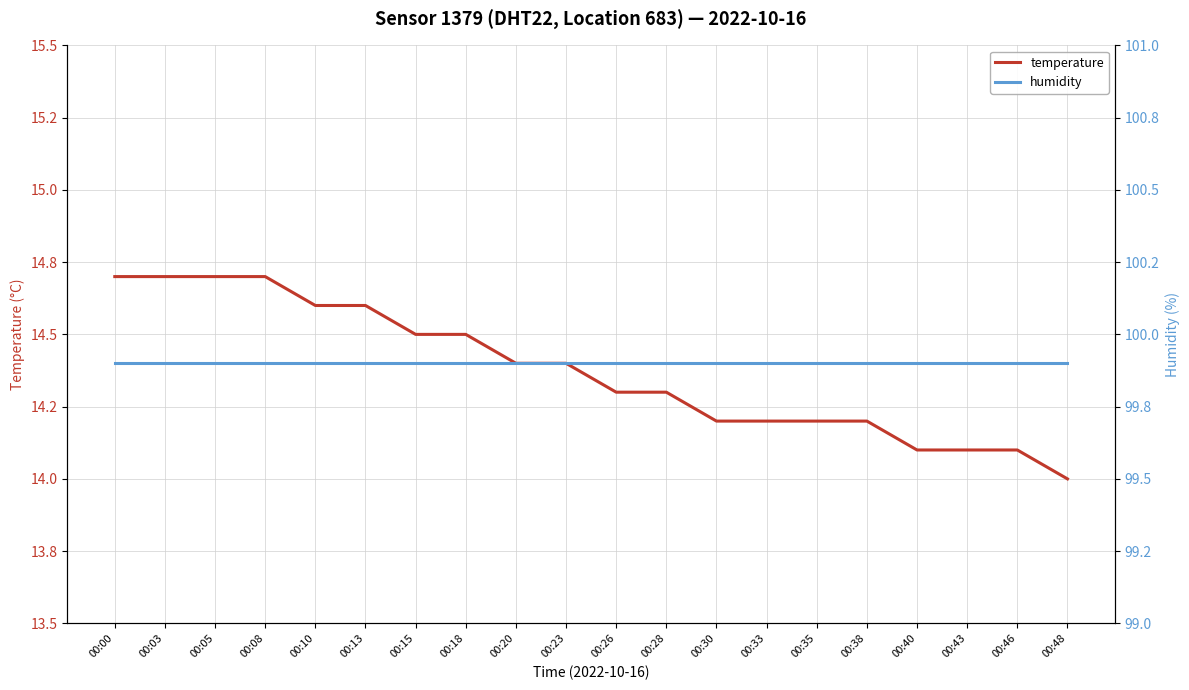

At which label is temperature closest to 14?

00:48